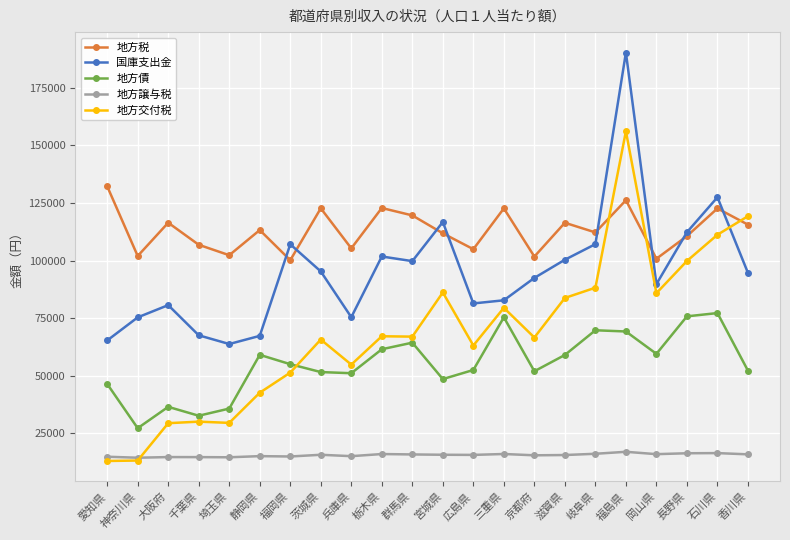

What is the value of the 地方税 point at the 20th from the left?

110612